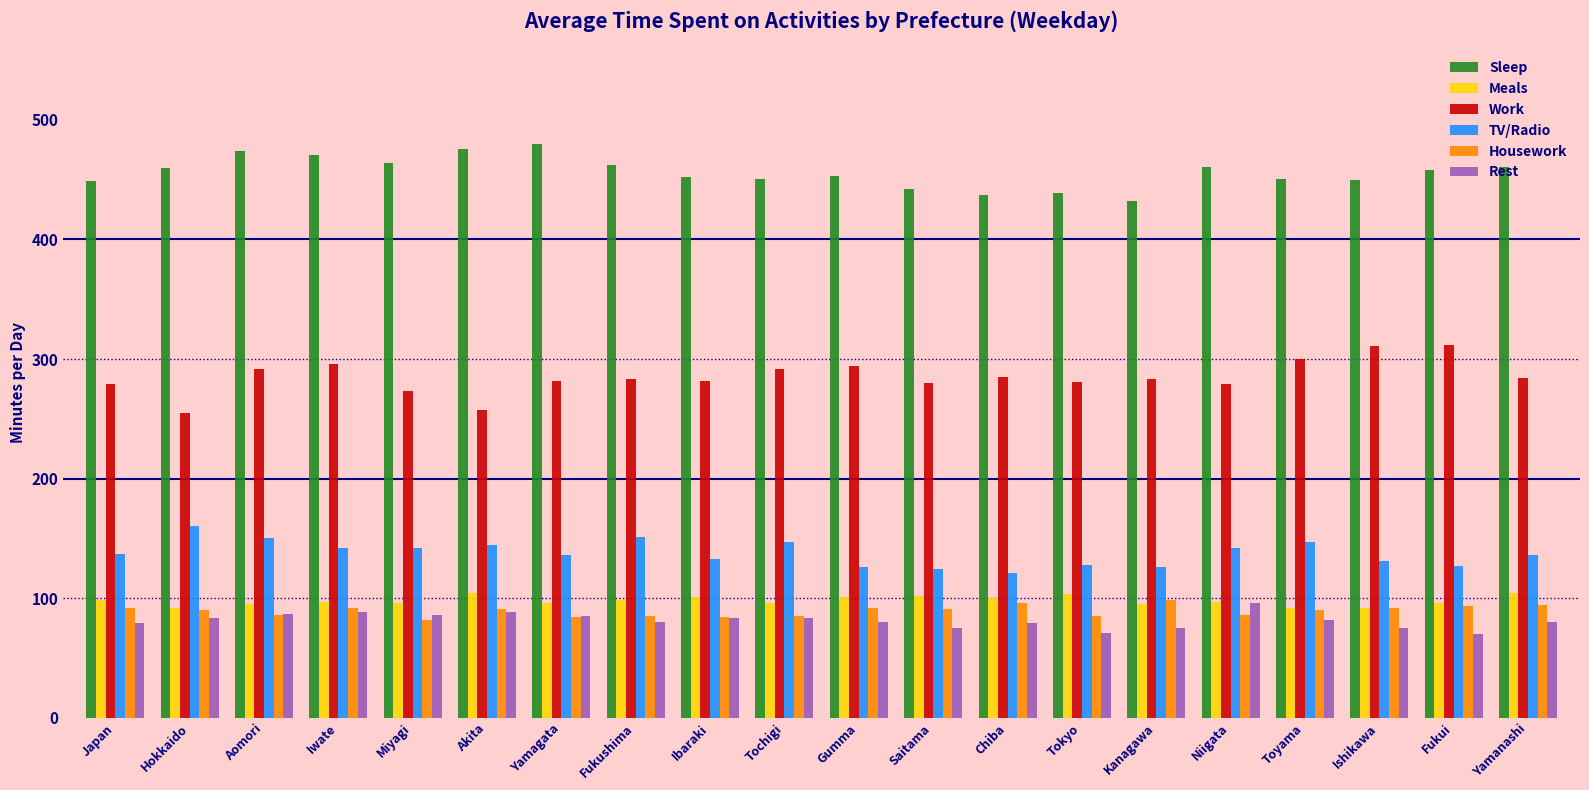

What is the value of the Rest bar at the 20th from the left?

80